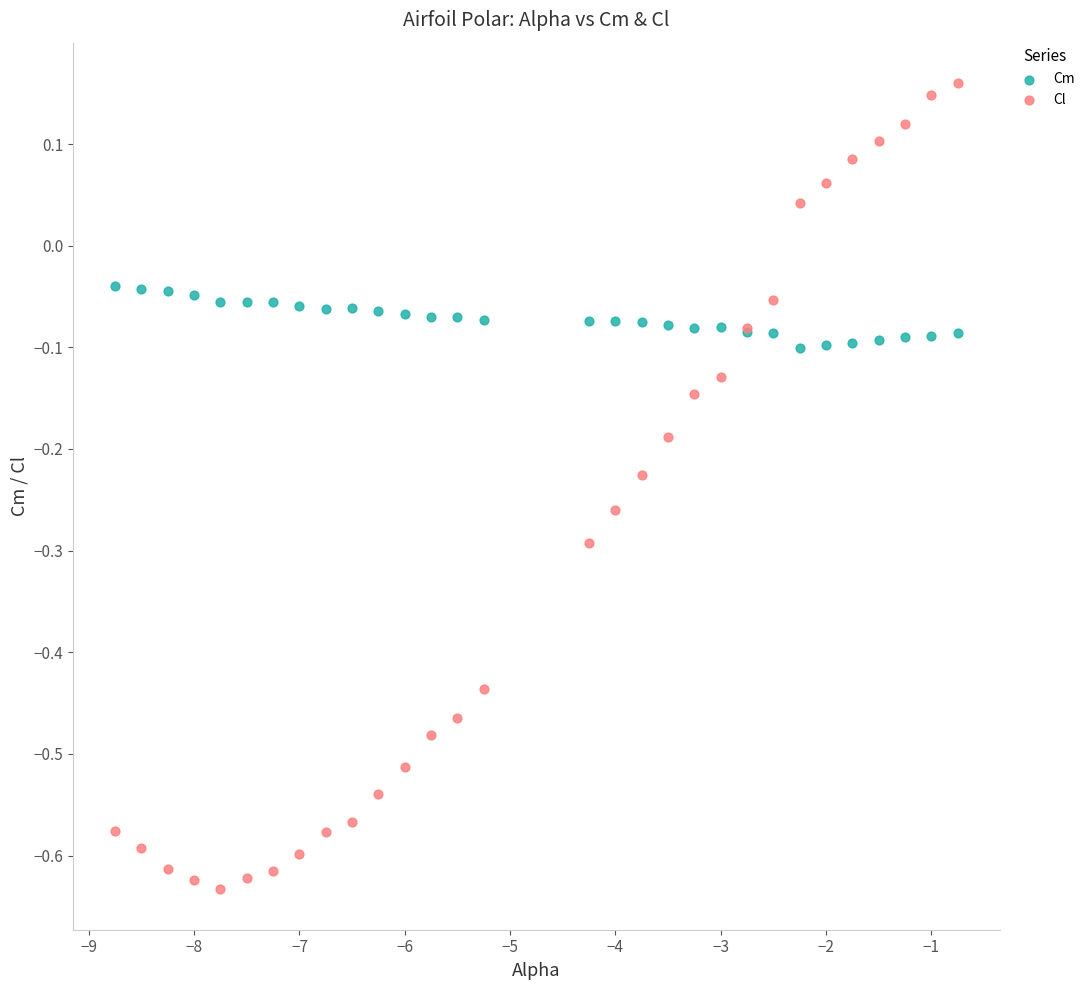

Which series has the widest spread of Y values?

Cl